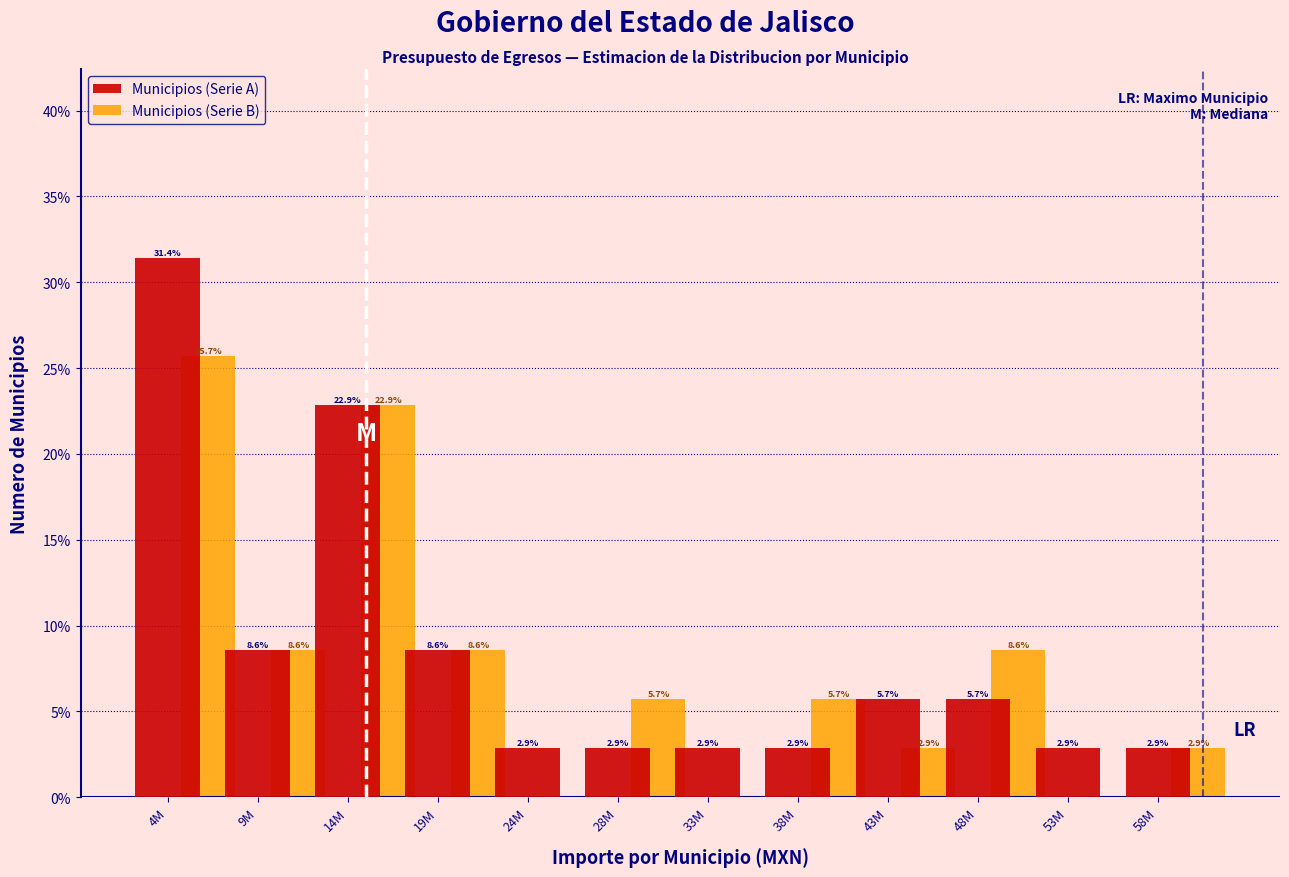

Which series has the largest total across all categories?

Municipios (Serie A)